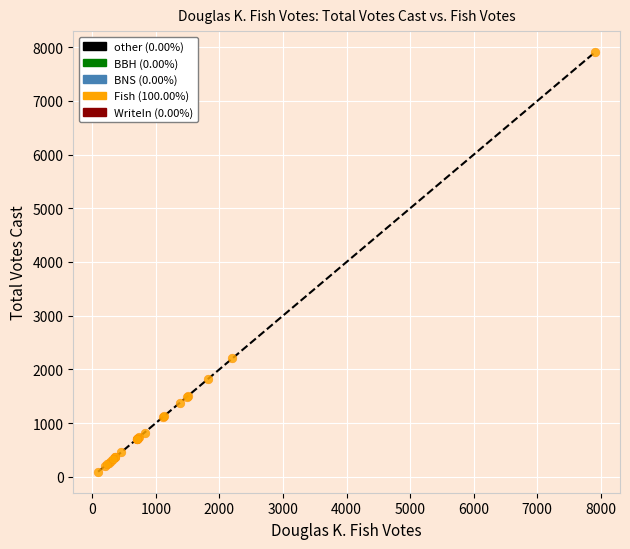

What Y value in the scatter plot is closest to 4001?

2203